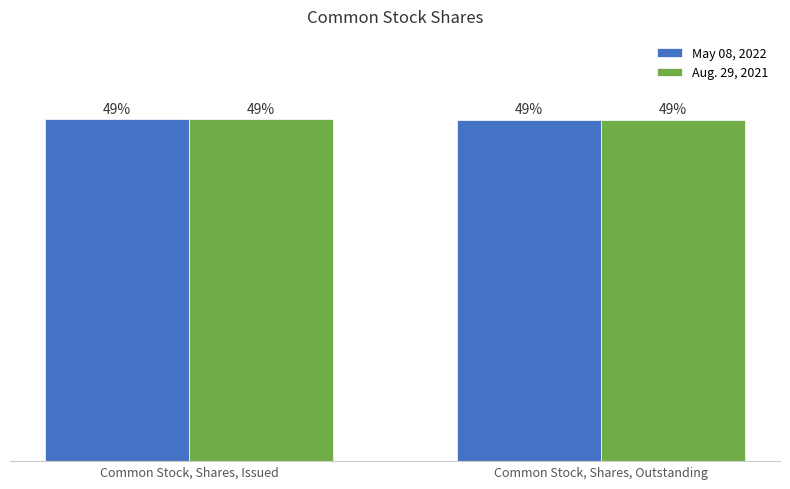

What is the sum of the Aug. 29, 2021 values at Common Stock, Shares, Issued and Common Stock, Shares, Outstanding?

884854000